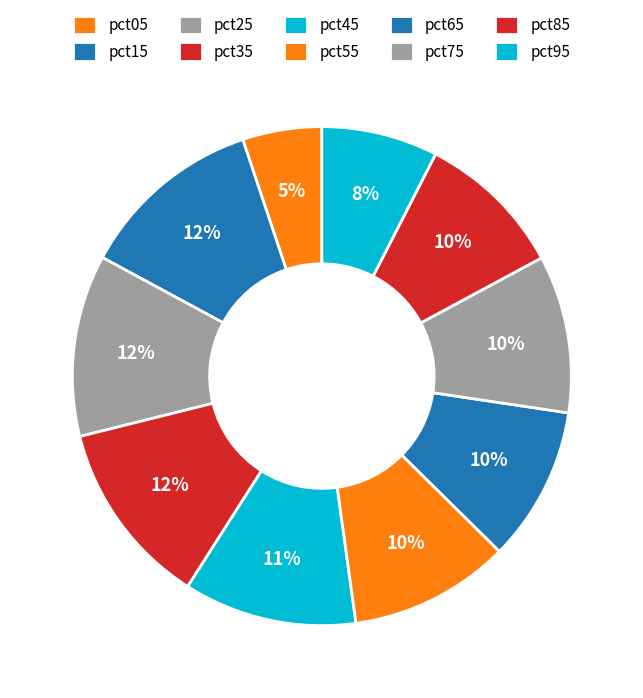

Rank the categories by value from lowest to highest.

pct05, pct95, pct85, pct65, pct75, pct55, pct45, pct25, pct15, pct35